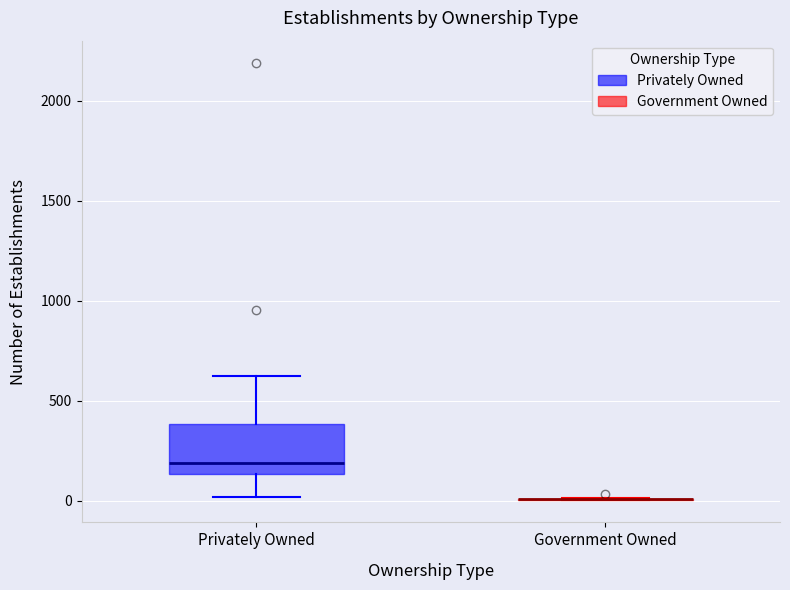

Reading left to right, read every box against the y-axis: the position of its median line, the range the box covers, and the ends of its whiskers. The values are not printed on the chart, so give them approximately, as read against the axis.

Privately Owned: median 200, box 150 to 400, whiskers 0 to 600
Government Owned: box collapsed to a line at 0, whiskers 0 to 0